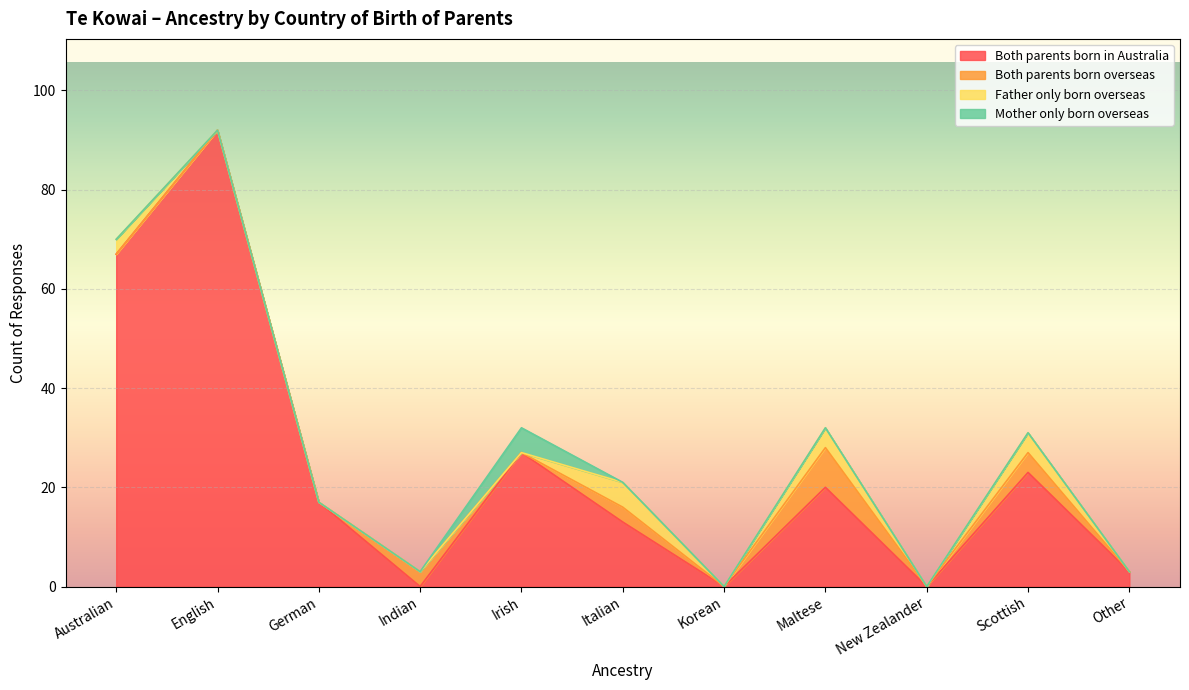

True or false: Both parents born overseas and Father only born overseas intersect in this chart.

False